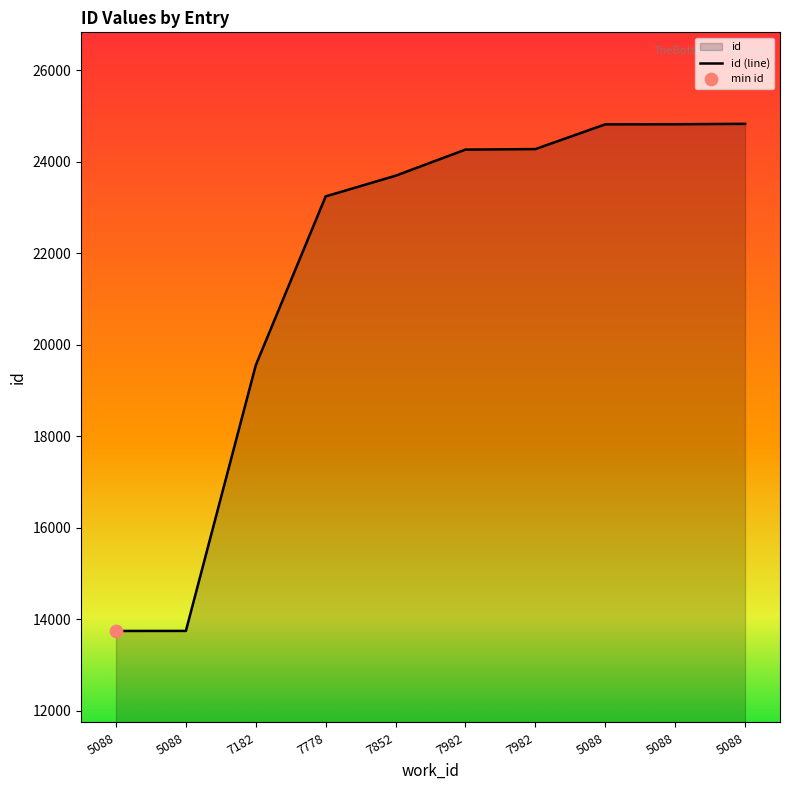

What is the ratio of the value at 5088 to the value at 7778?

1.1